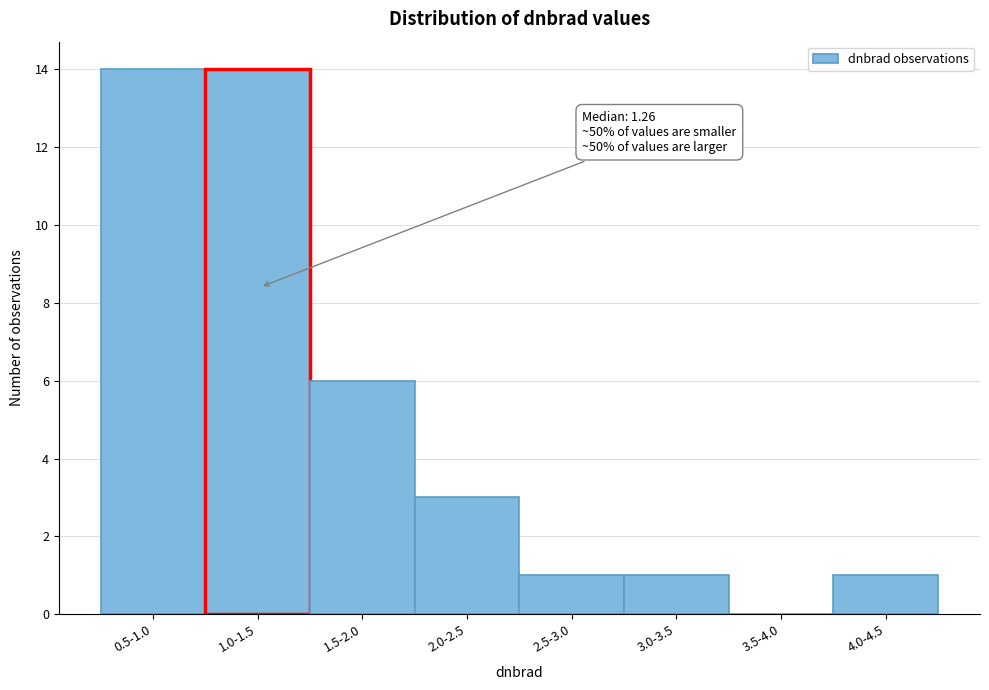

Reading left to right, what are all the values shown in this chart?

0.5-1.0=14	1.0-1.5=14	1.5-2.0=6	2.0-2.5=3	2.5-3.0=1	3.0-3.5=1	3.5-4.0=0	4.0-4.5=1